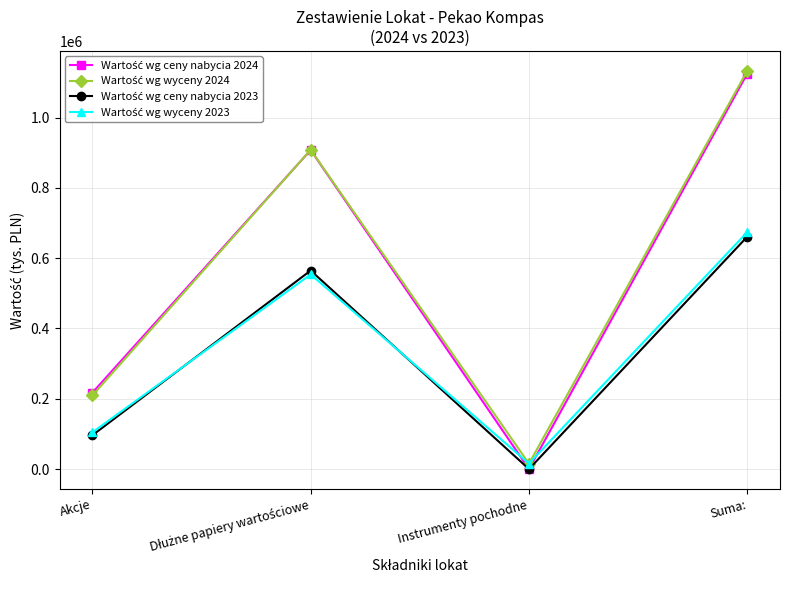

At how many categories does at least one series exceed 127724?

3